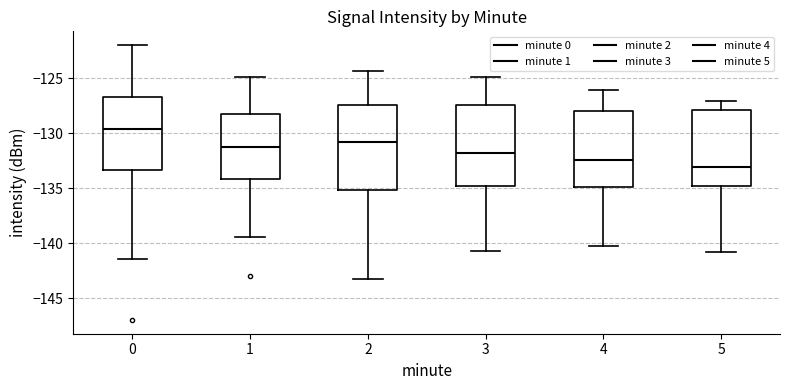

Where does the upper whisker of the box at x = 4 end on the y-axis? The values are not printed on the chart, so give them approximately, as read against the axis.

-126.0